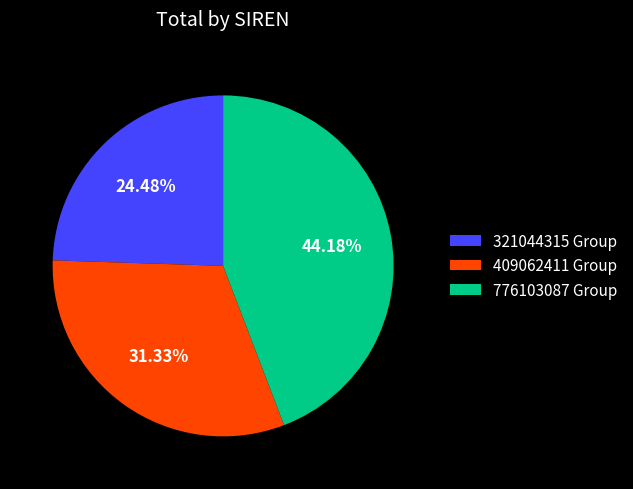

Between 321044315 Group and 776103087 Group, which is larger?

776103087 Group